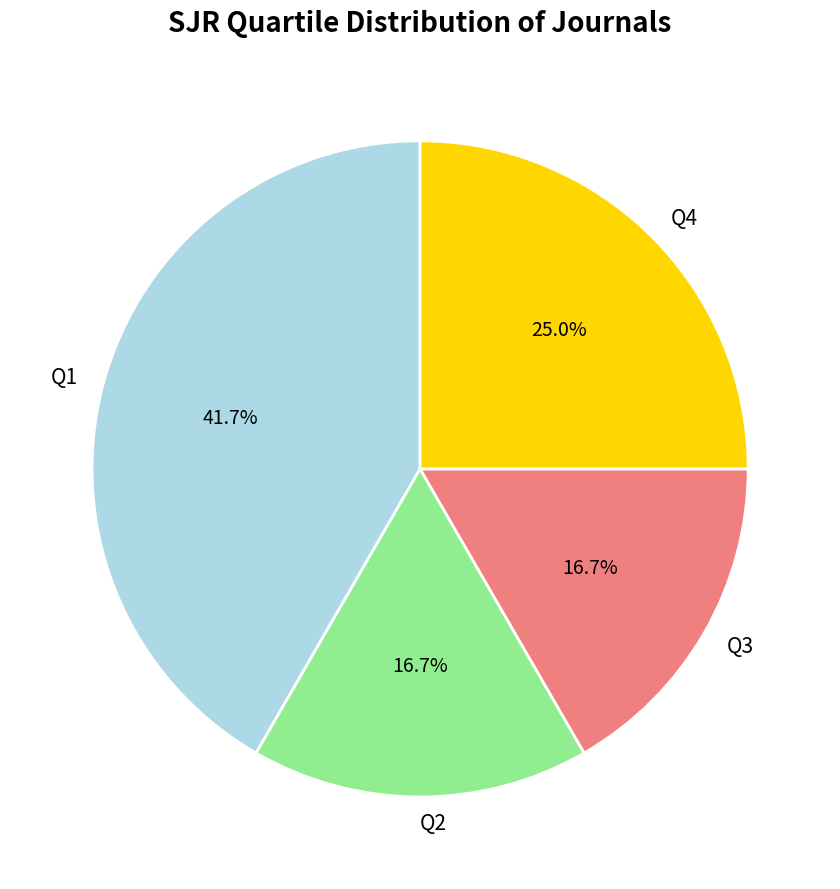

To the nearest percent, what is the average slice percentage?

25%